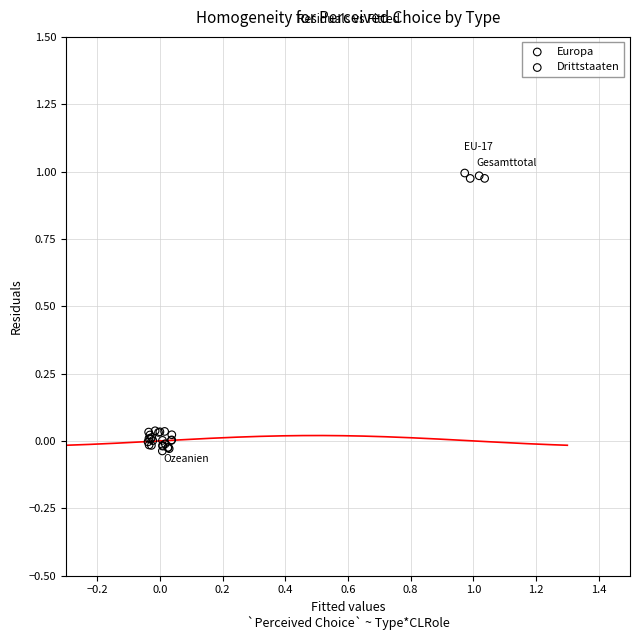

Which series has the largest Y range (max minus min)?

Europa